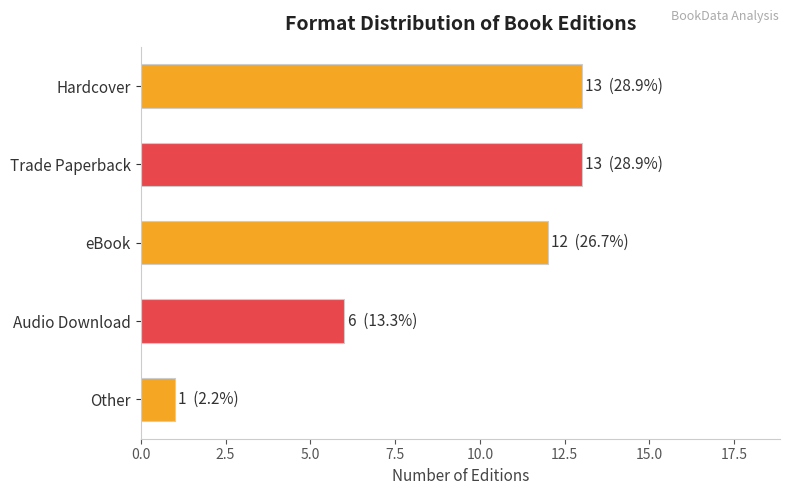

Where is the data nearest to the value 7?

Audio Download